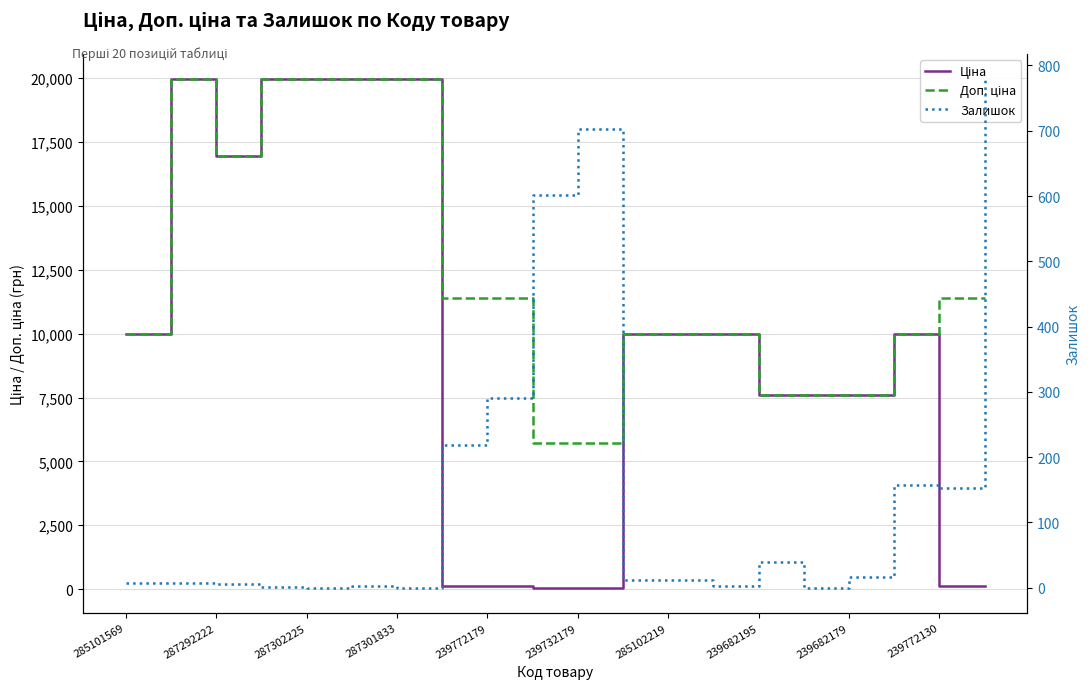

List the series in order of their peak value, lowest first.

Залишок, Ціна, Доп. ціна